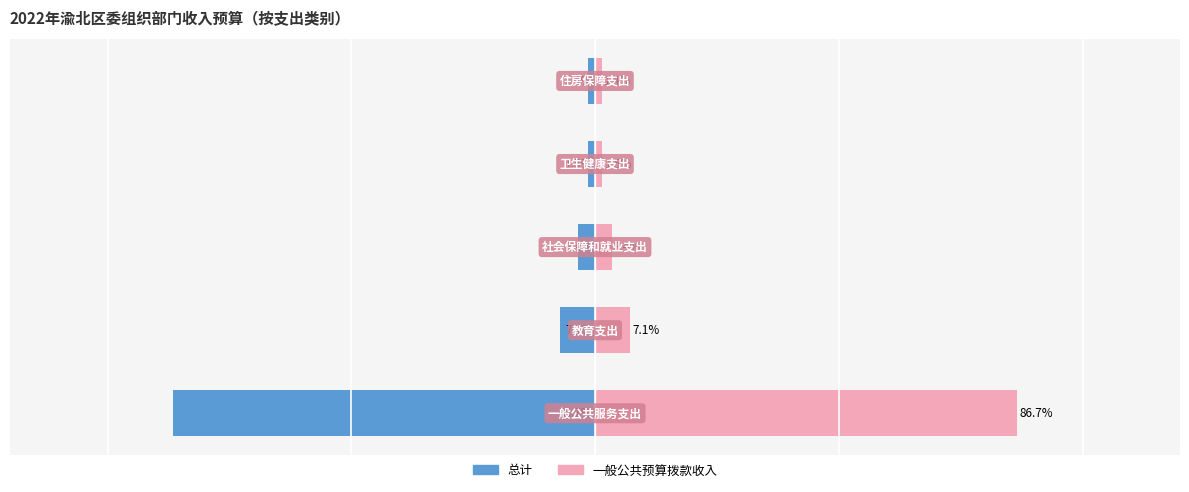

Between 3 and 4, which is larger?

4